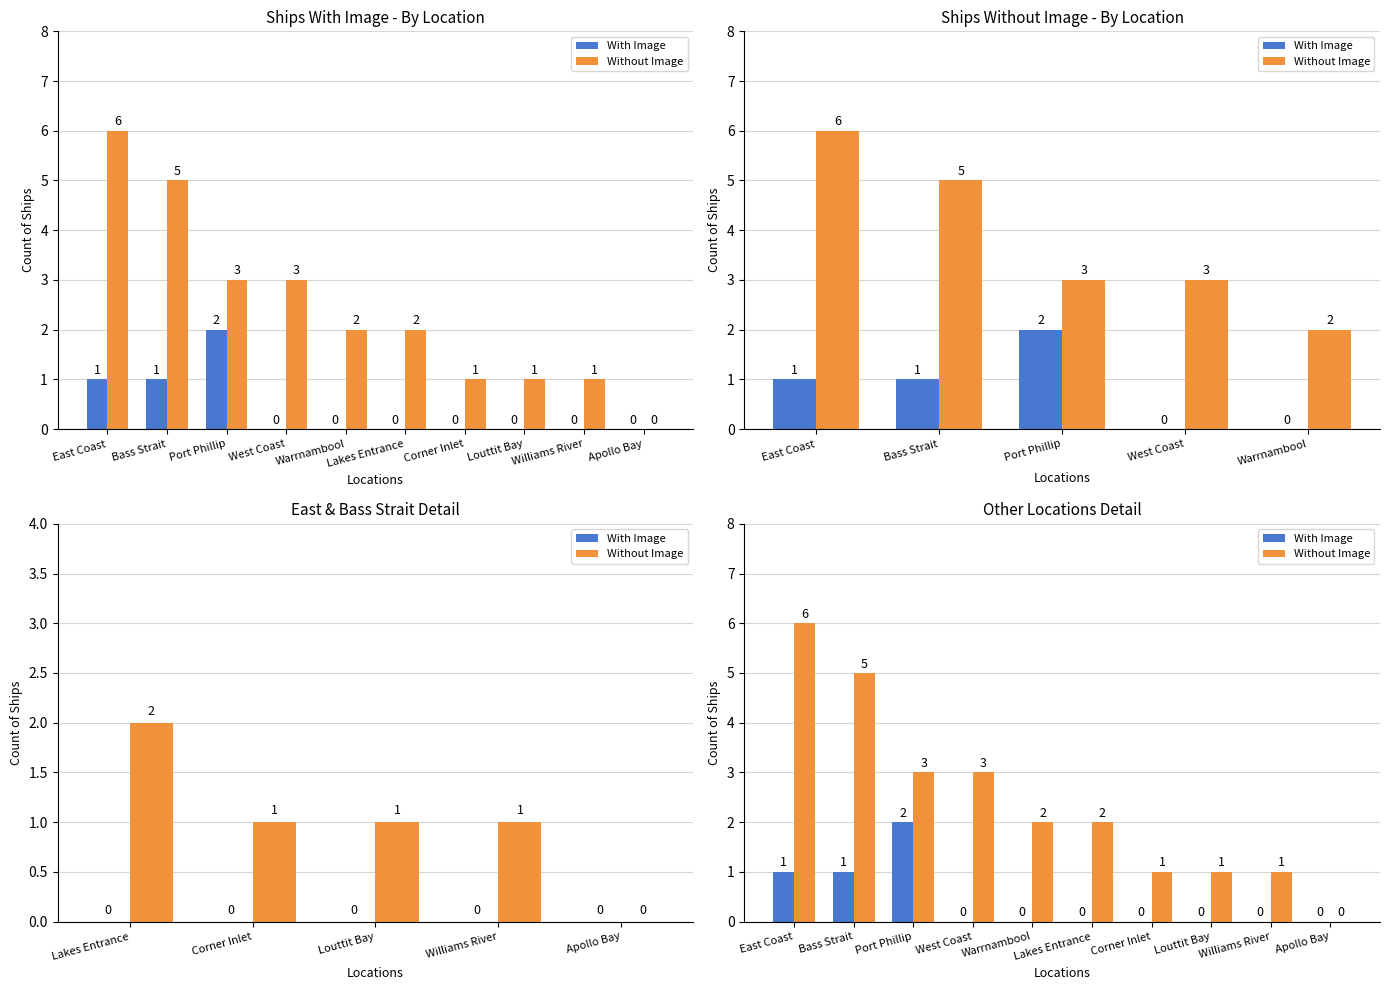

At which label does With Image reach its minimum?

West Coast